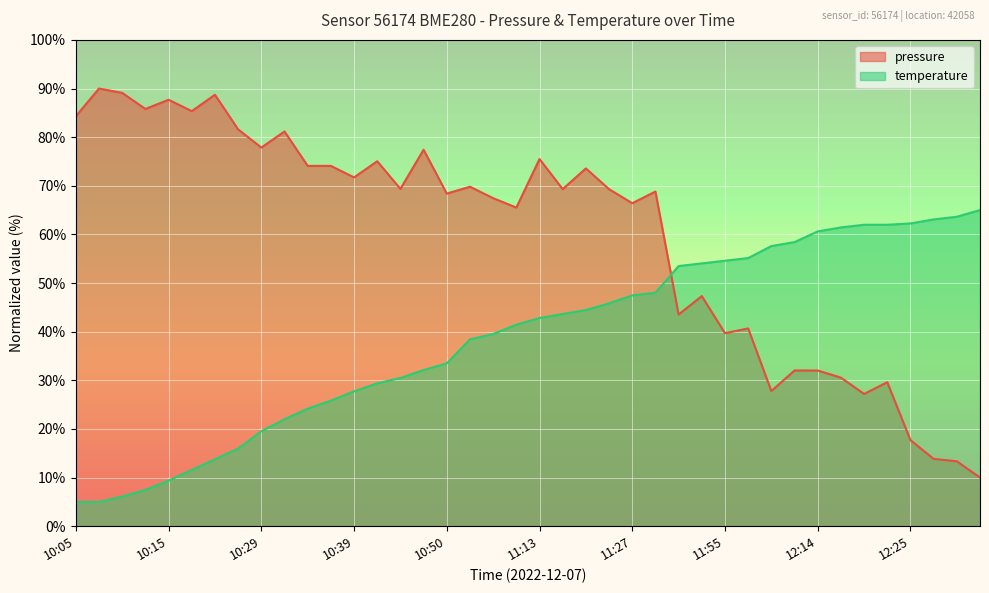

What is the difference between the second highest and minimum values in the temperature series?

58.6